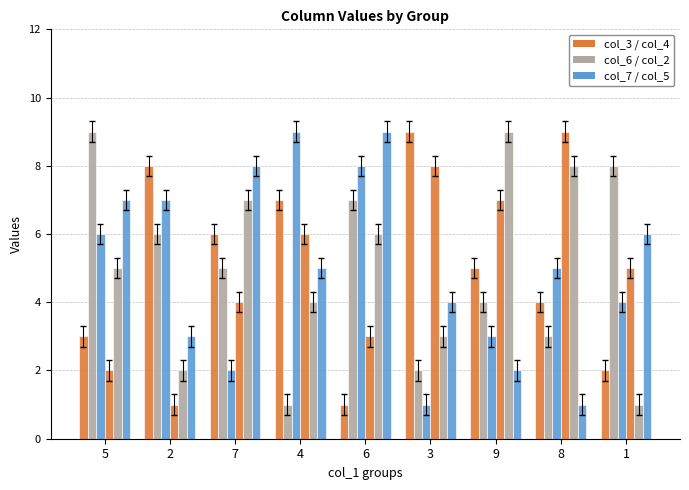

How many data points does each series have?

9